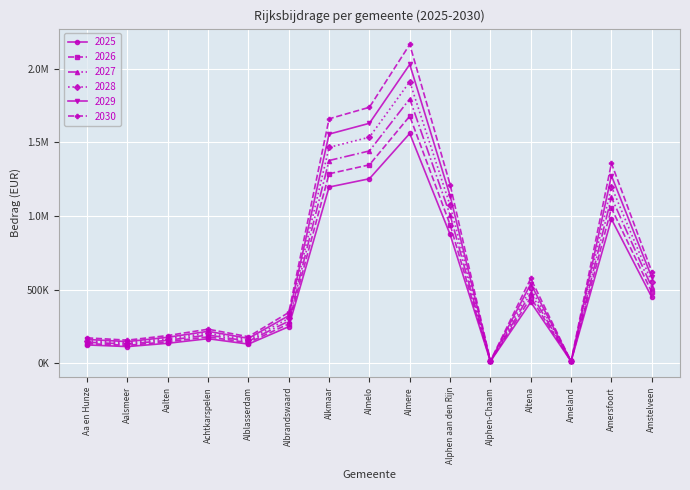

Is the value of 2026 at Amstelveen greater than the value of 2029 at Alphen-Chaam?

Yes